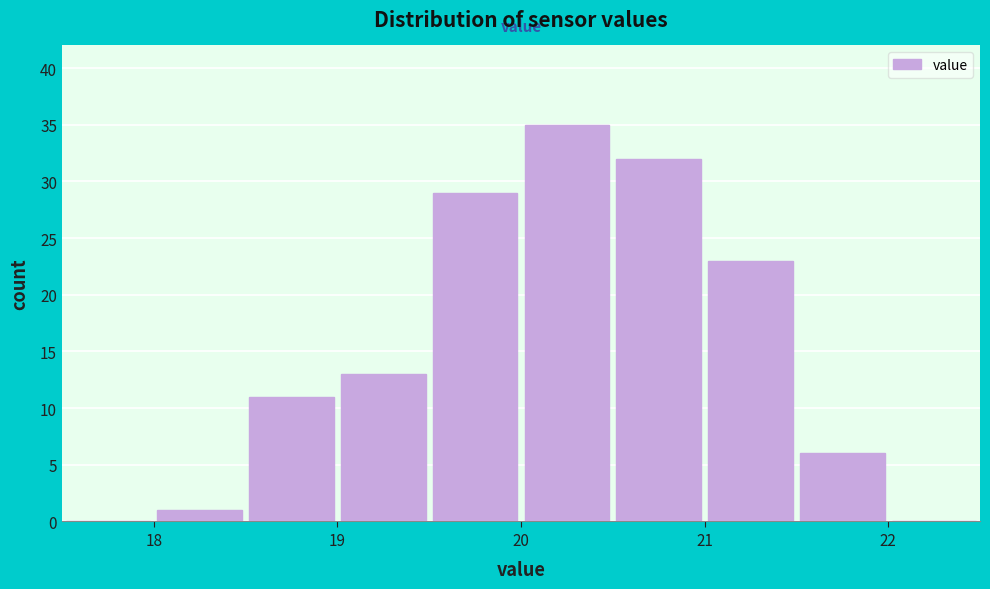

Over which range of the x-axis is the bar tallest?

20.0 to 20.5